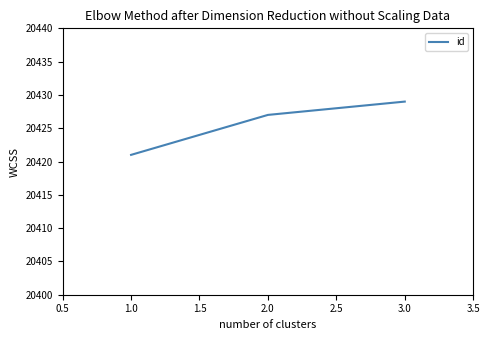

What position from the left is 3.0?

3